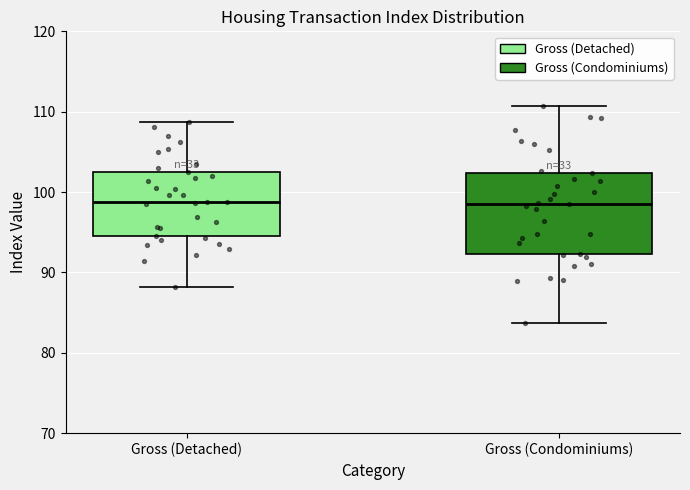

Reading left to right, read every box against the y-axis: the position of its median line, the range the box covers, and the ends of its whiskers. The values are not printed on the chart, so give them approximately, as read against the axis.

Gross (Detached): median 99, box 95 to 103, whiskers 88 to 109
Gross (Condominiums): median 98, box 92 to 102, whiskers 84 to 111